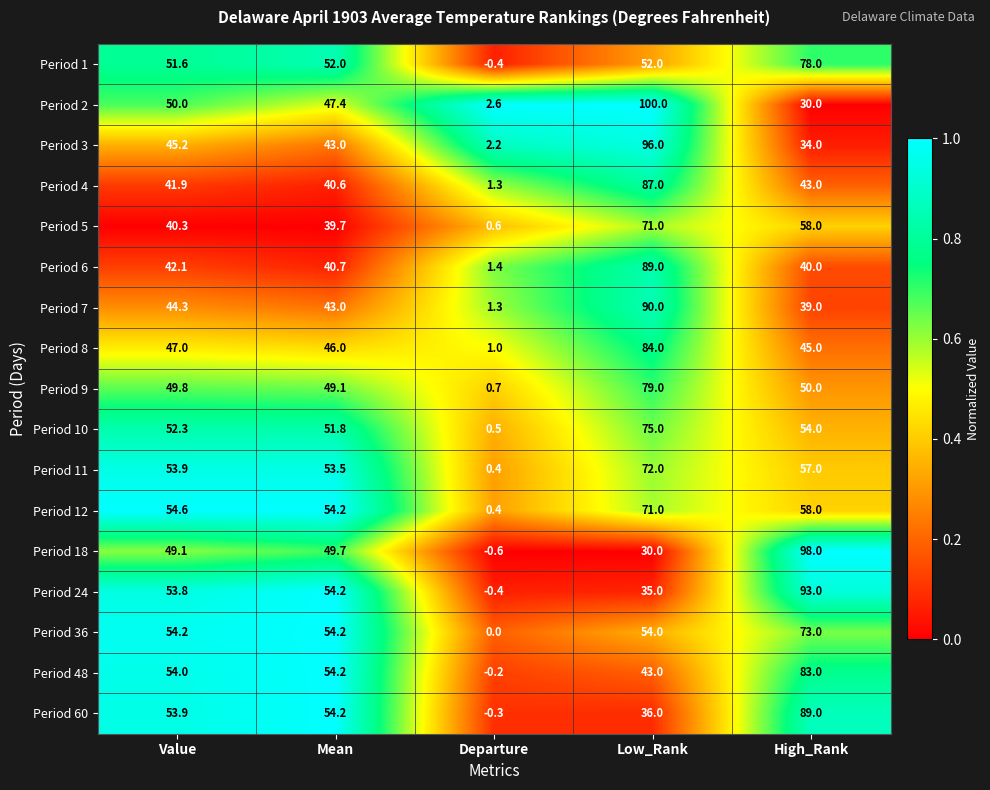

What is the difference between the second highest and second lowest values in the Period 7 series?

5.3